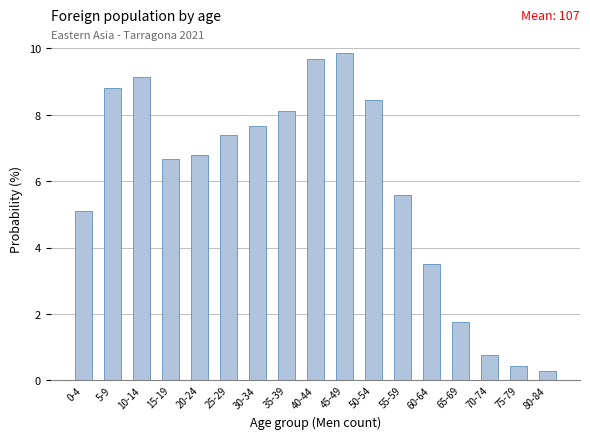

Reading left to right, what are all the values shown in this chart?

0-4=5.1	5-9=8.8	10-14=9.1	15-19=6.7	20-24=6.8	25-29=7.4	30-34=7.7	35-39=8.1	40-44=9.7	45-49=9.9	50-54=8.4	55-59=5.6	60-64=3.5	65-69=1.8	70-74=0.8	75-79=0.4	80-84=0.3